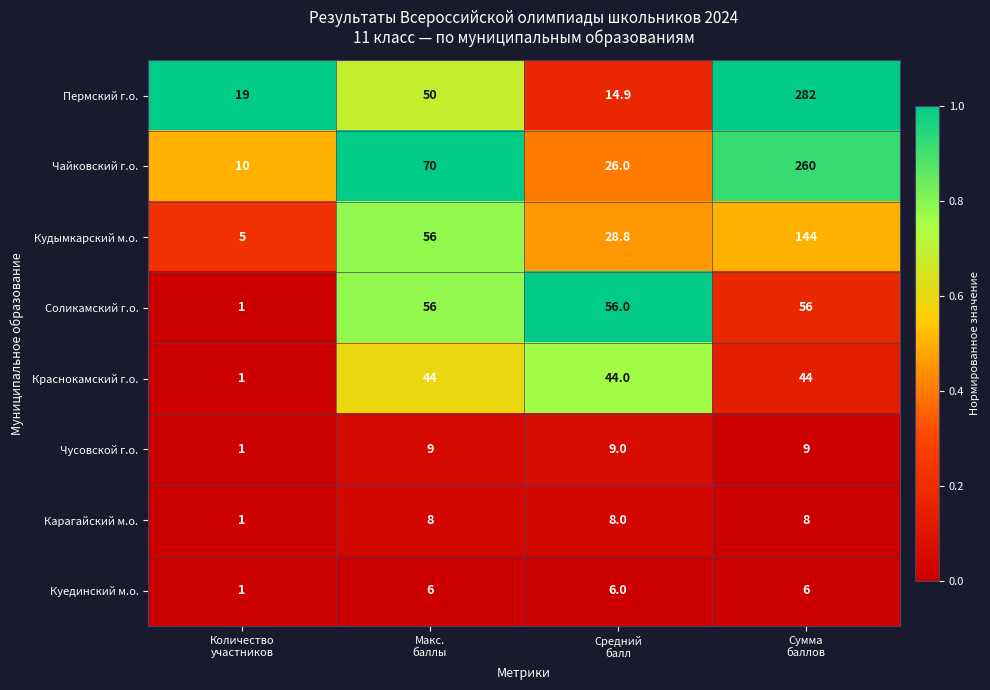

How many Чусовской г.о. values are between 9 and 10?

3